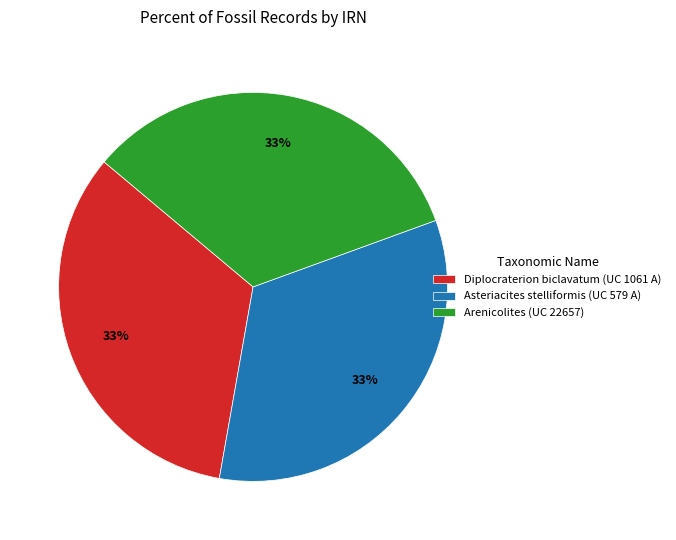

Count the number of slices in the pie.

3